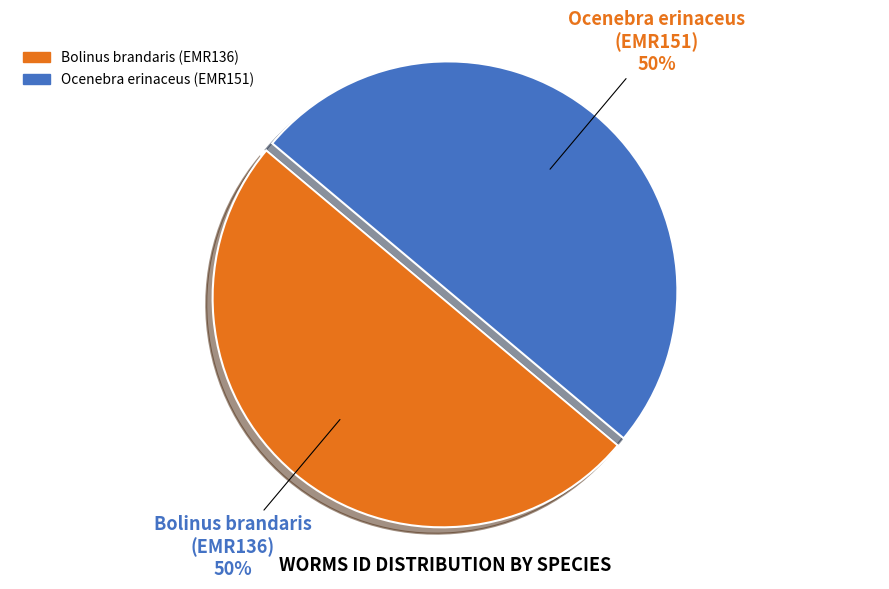

Combined, do Bolinus brandaris (EMR136) and Ocenebra erinaceus (EMR151) account for over 50%?

Yes